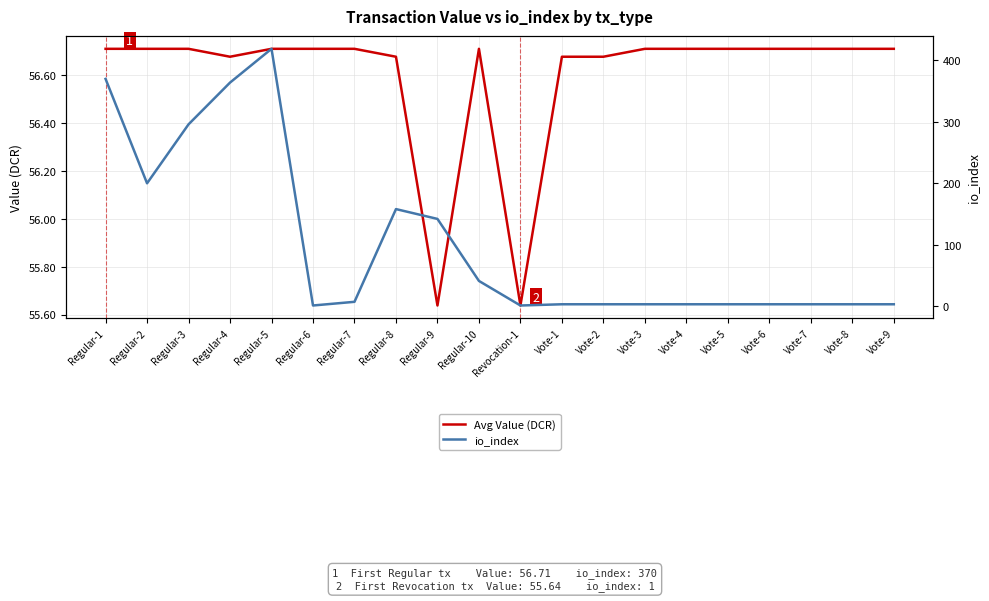

What is the lowest value of the io_index series?

1.0